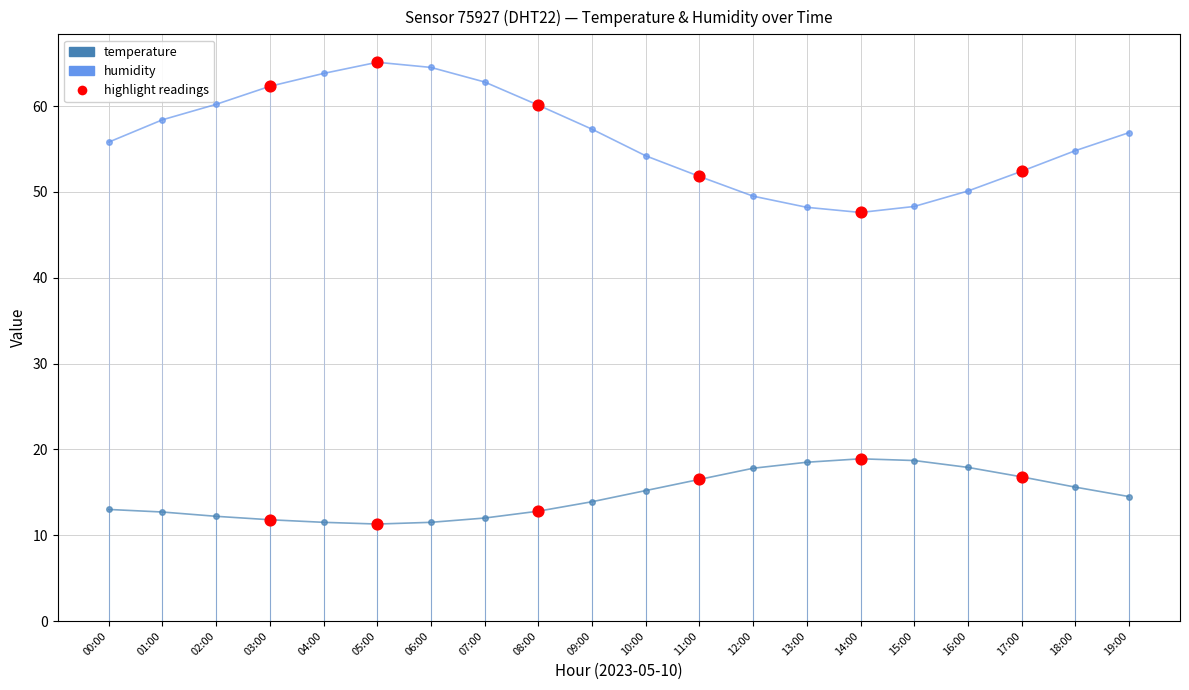

Which series has the widest spread of Y values?

humidity